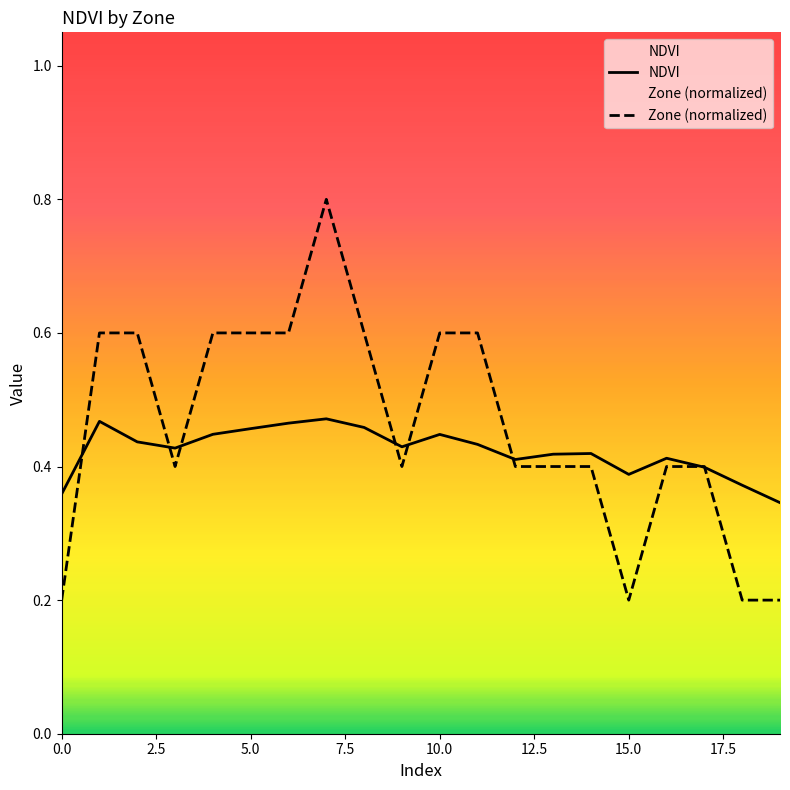

What is the approximate value of Zone (normalized) at 0.0?

0.2